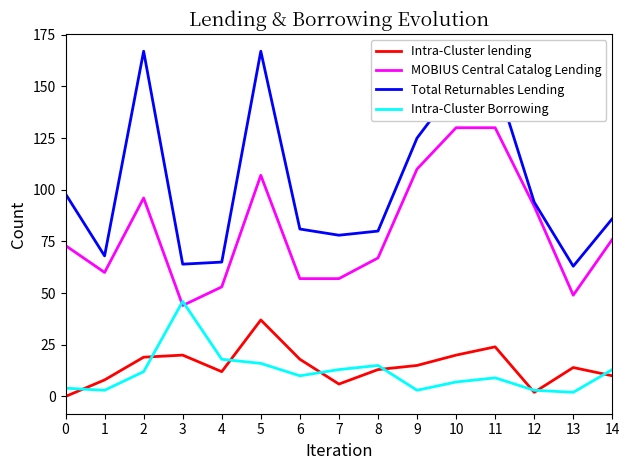

Reading left to right, what are all the values shown in this chart?

Intra-Cluster lending: 0=0	1=8	2=19	3=20	4=12	5=37	6=18	7=6	8=13	9=15	10=20	11=24	12=2	13=14	14=10
MOBIUS Central Catalog Lending: 0=73	1=60	2=96	3=44	4=53	5=107	6=57	7=57	8=67	9=110	10=130	11=130	12=92	13=49	14=76
Total Returnables Lending: 0=98	1=68	2=167	3=64	4=65	5=167	6=81	7=78	8=80	9=125	10=150	11=154	12=94	13=63	14=86
Intra-Cluster Borrowing: 0=4	1=3	2=12	3=46	4=18	5=16	6=10	7=13	8=15	9=3	10=7	11=9	12=3	13=2	14=13